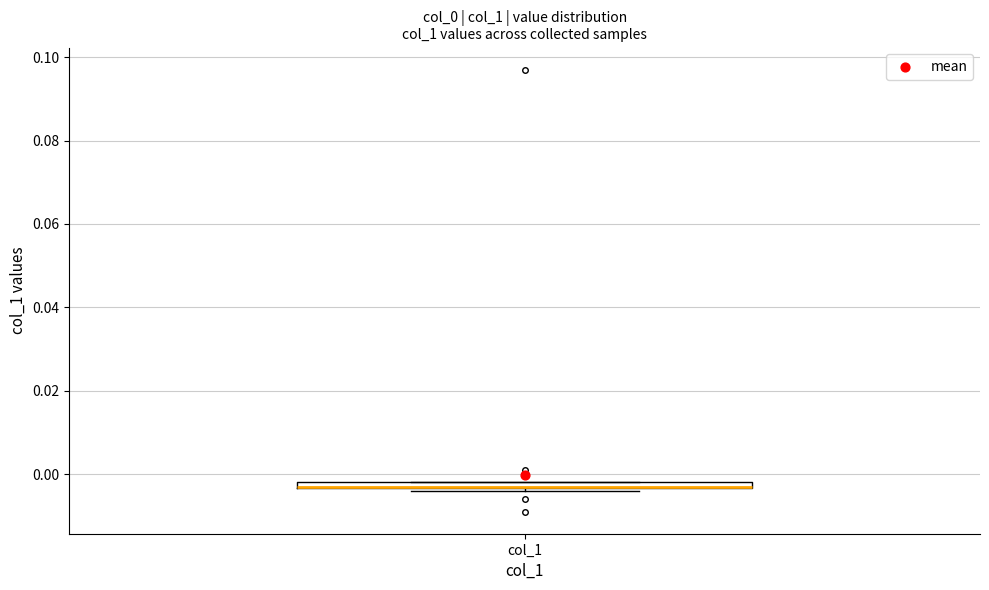

Where is the upper edge of the box for col_1 on the y-axis? The values are not printed on the chart, so give them approximately, as read against the axis.

-0.002